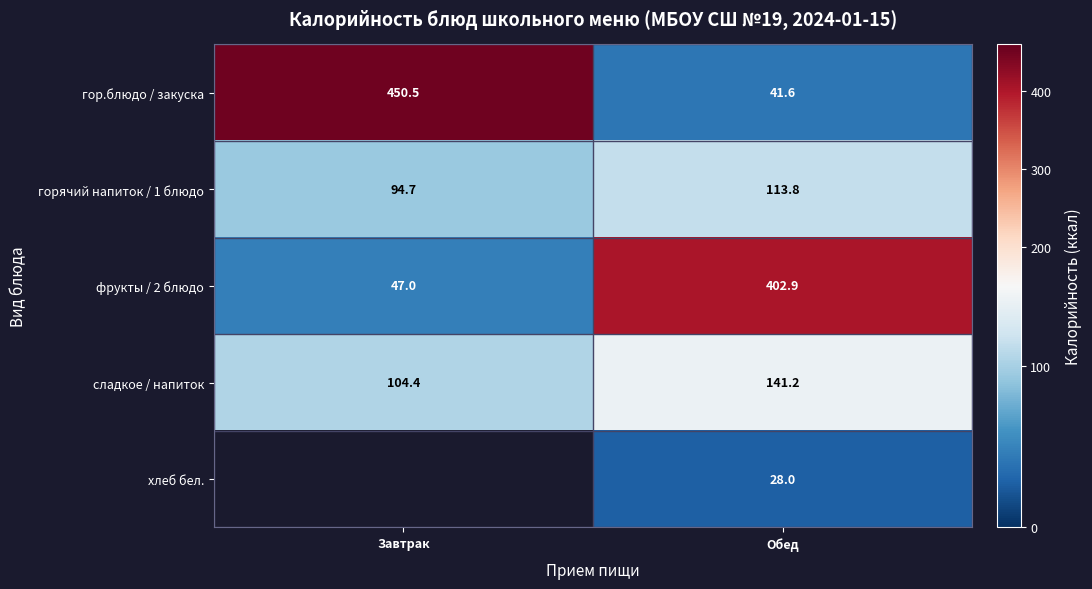

Between Обед and Завтрак, which is larger?

Завтрак